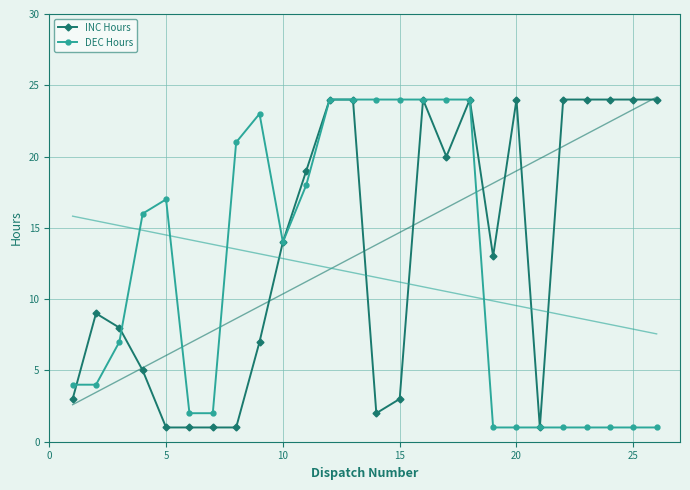

What is the highest value of the INC Hours series?

24